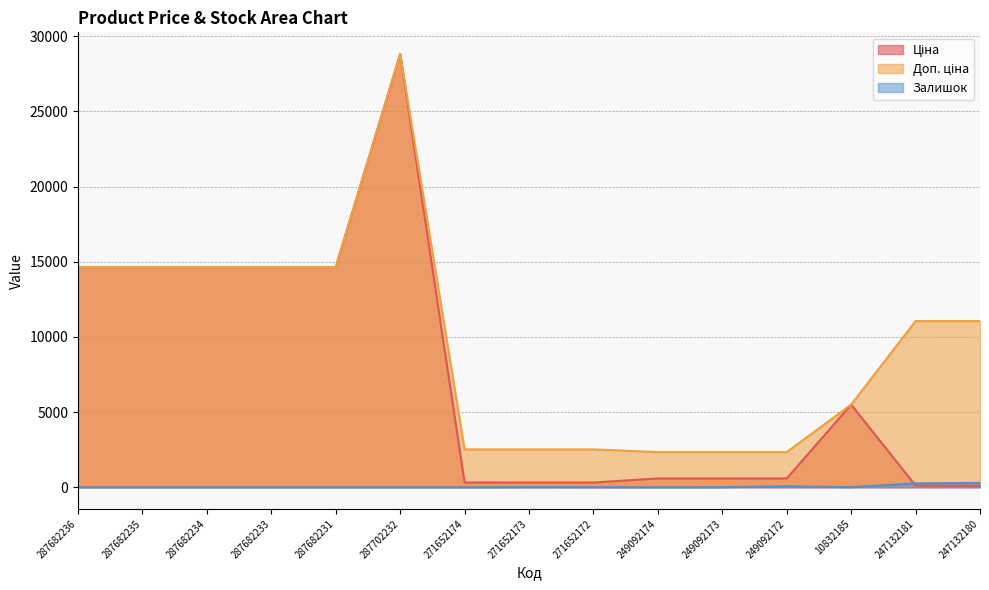

Reading left to right, extract all data points from this chart.

Ціна: 14649.6	14649.6	14649.6	14649.6	14649.6	28821.8	314.7	314.7	314.7	584.9	584.9	584.9	5497.3	110.5	110.5
Доп. ціна: 14649.6	14649.6	14649.6	14649.6	14649.6	28821.8	2517.5	2517.5	2517.5	2339.7	2339.7	2339.7	5497.3	11055.0	11055.0
Залишок: 0.0	0.0	1.0	1.0	1.0	1.0	0.0	12.0	9.0	0.0	8.0	62.0	7.0	260.0	290.0